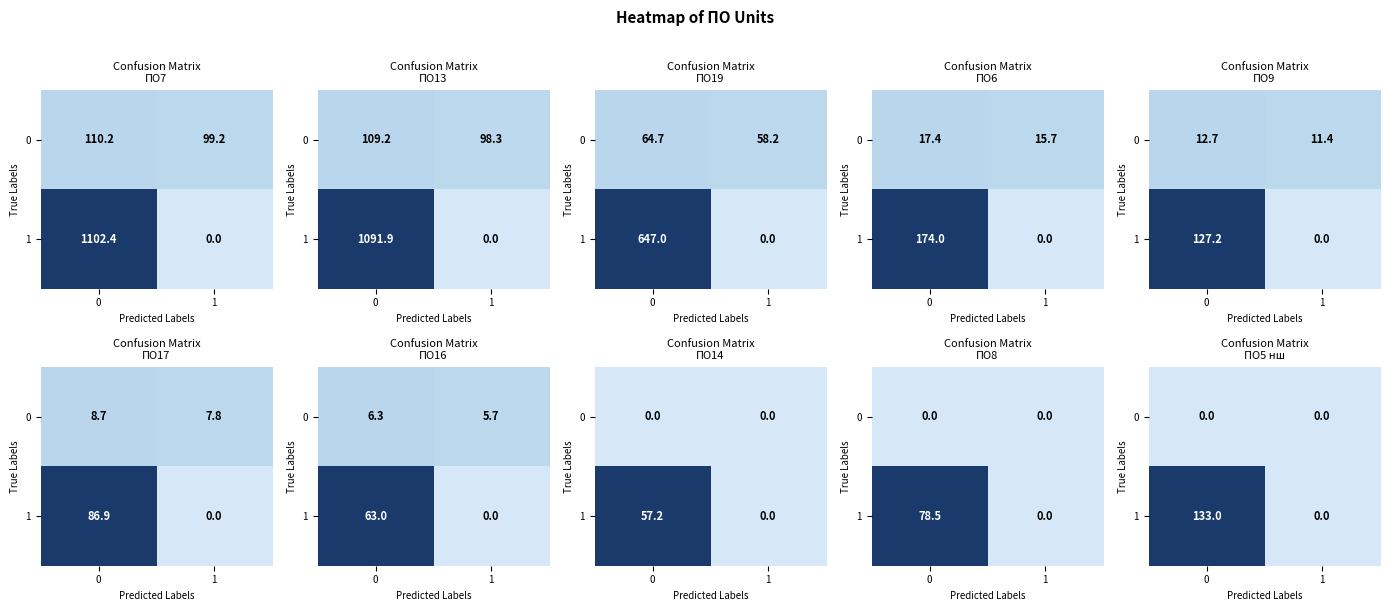

What is the difference between the 1 values at 1 and 0?

133.0